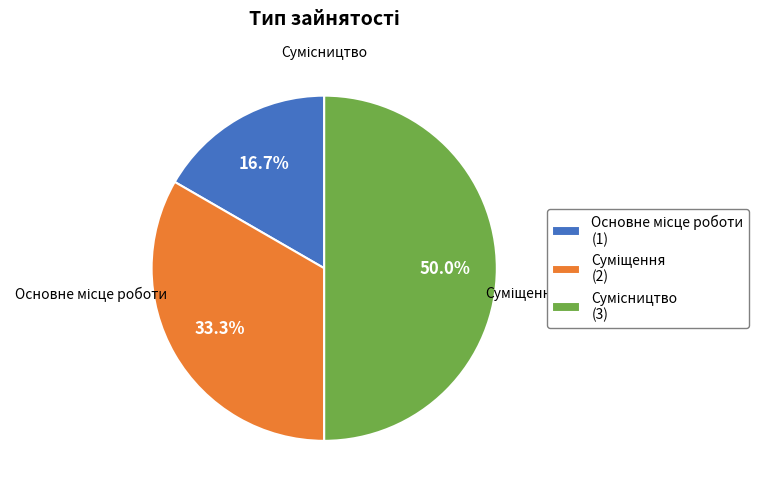

Which category has the biggest portion of the pie?

Сумісництво